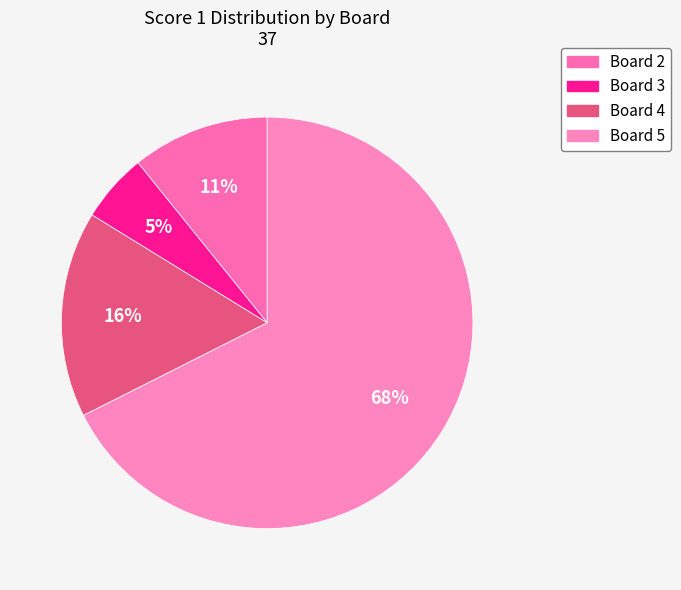

Which category accounts for the majority?

Board 5